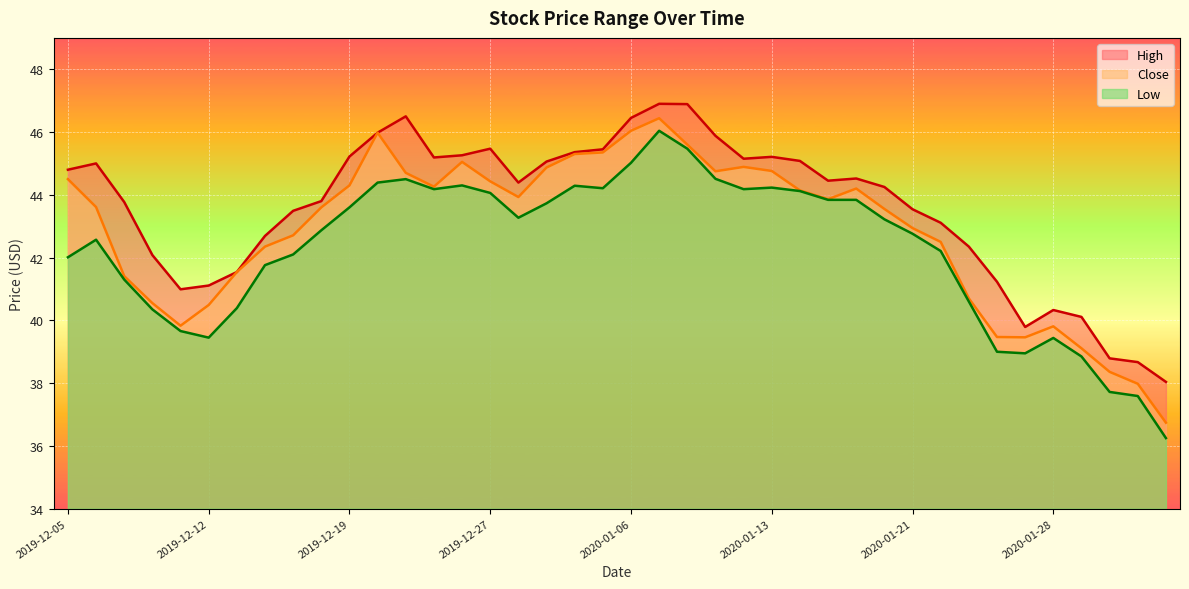

What are all the series names shown in the legend?

High, Close, Low